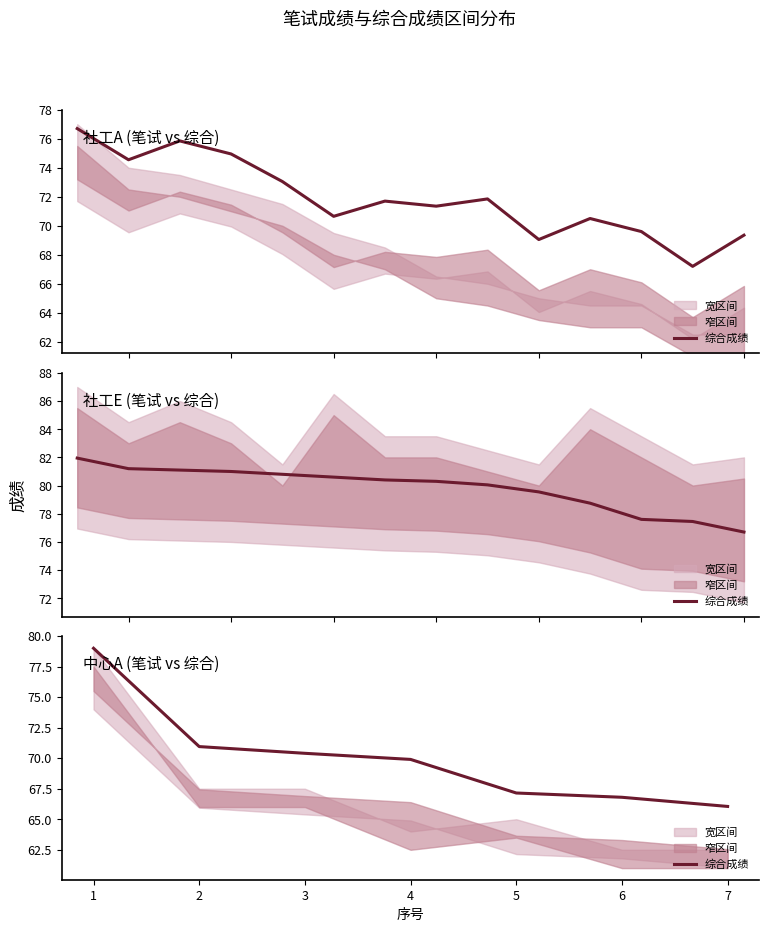

What is the sum of all values?

490.2